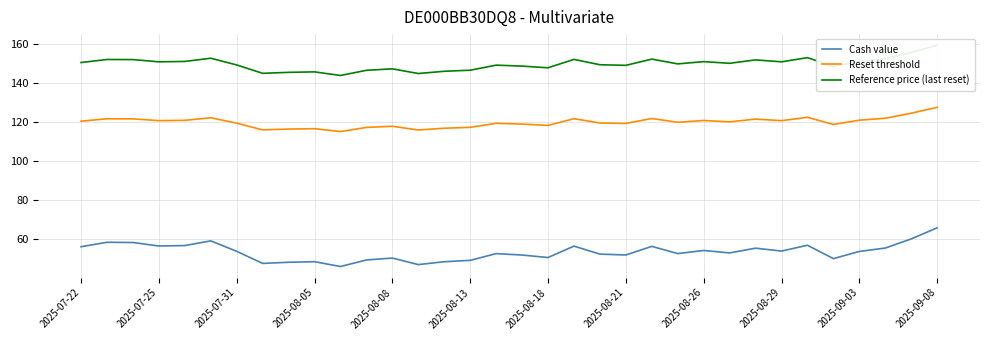

What is the highest value of the Reset threshold series?

127.6